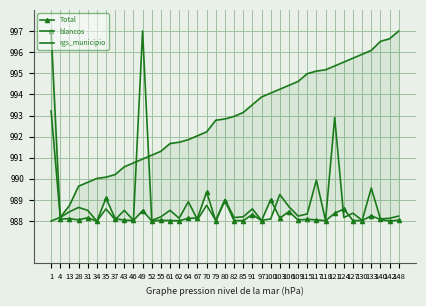

True or false: rgs_municipio has more than 0 interior local peaks.

False